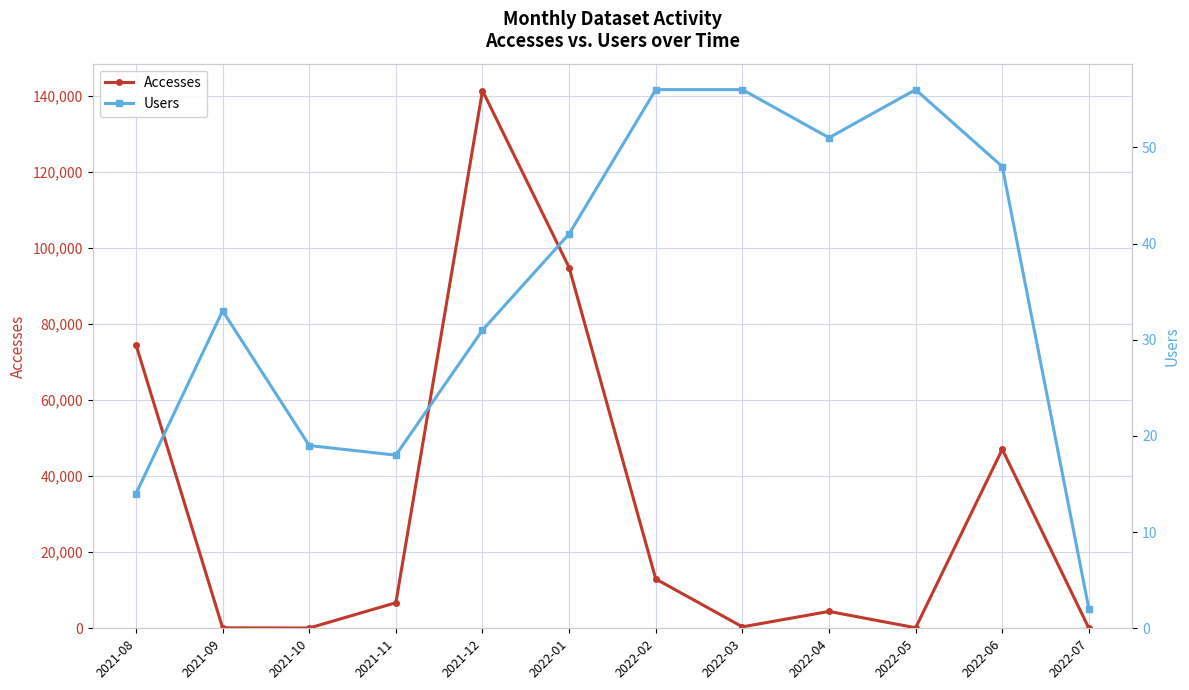

Rank the categories by Accesses value from lowest to highest.

2022-07, 2021-10, 2021-09, 2022-05, 2022-03, 2022-04, 2021-11, 2022-02, 2022-06, 2021-08, 2022-01, 2021-12